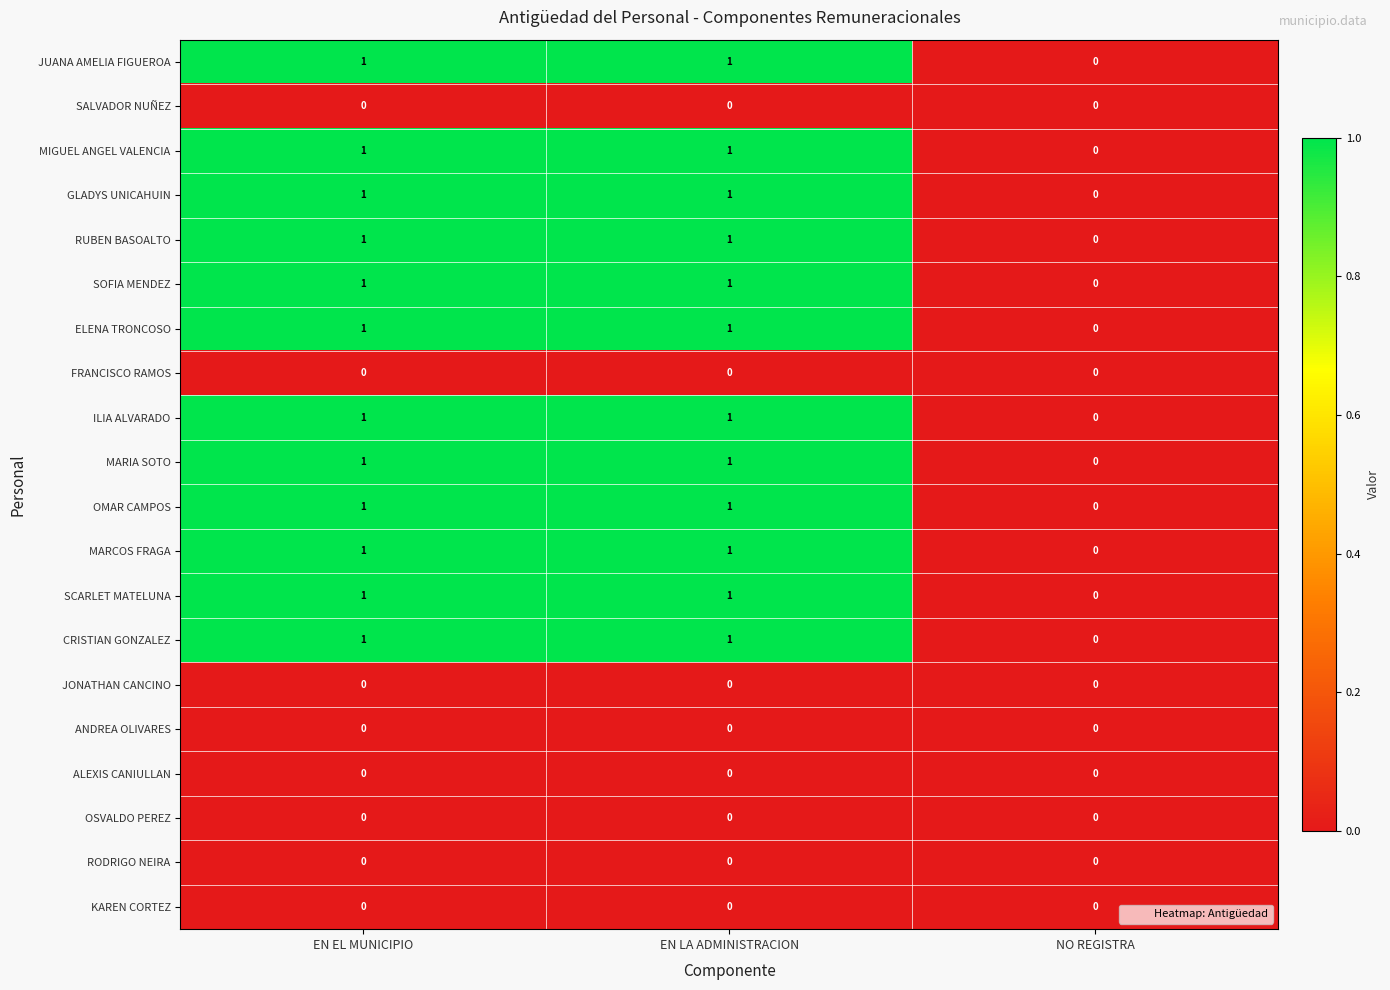

The value of GLADYS UNICAHUIN at NO REGISTRA is 0. True or false?

True